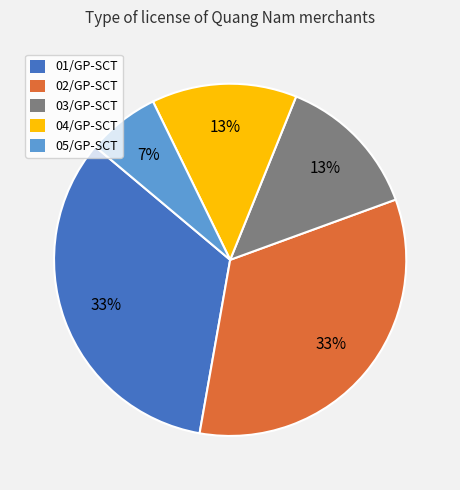

To the nearest percent, what portion does 02/GP-SCT represent?

33%